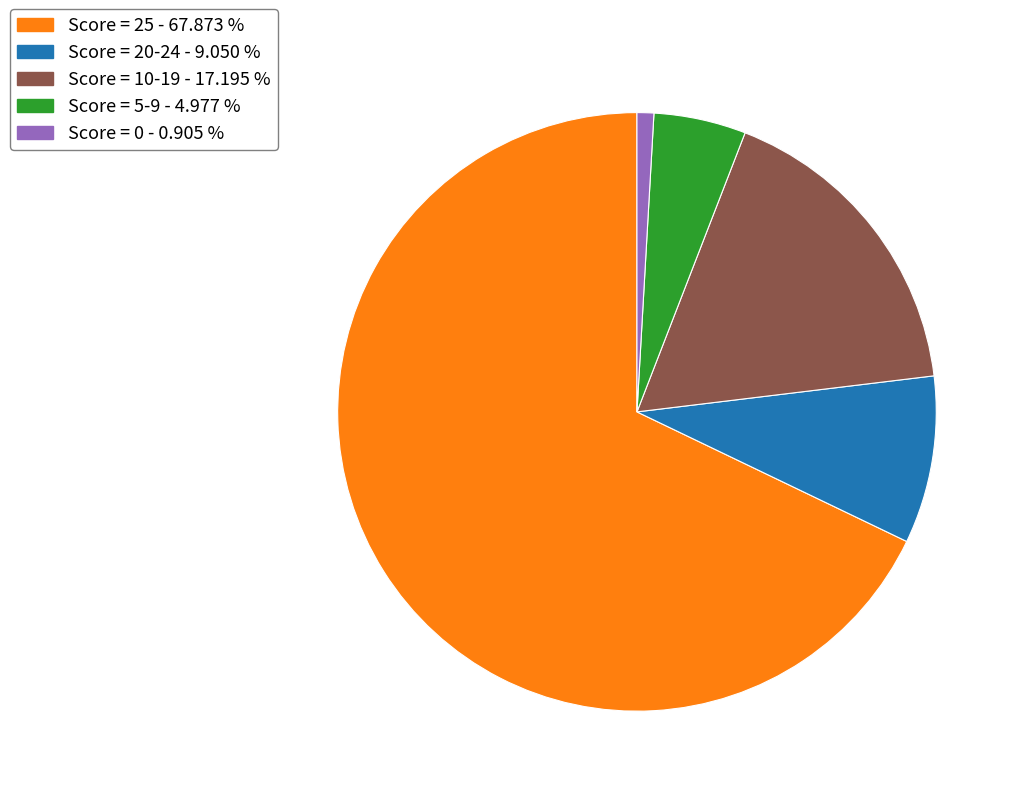

Rank the categories by value from highest to lowest.

Score = 25 - 67.873 %, Score = 10-19 - 17.195 %, Score = 20-24 - 9.050 %, Score = 5-9 - 4.977 %, Score = 0 - 0.905 %